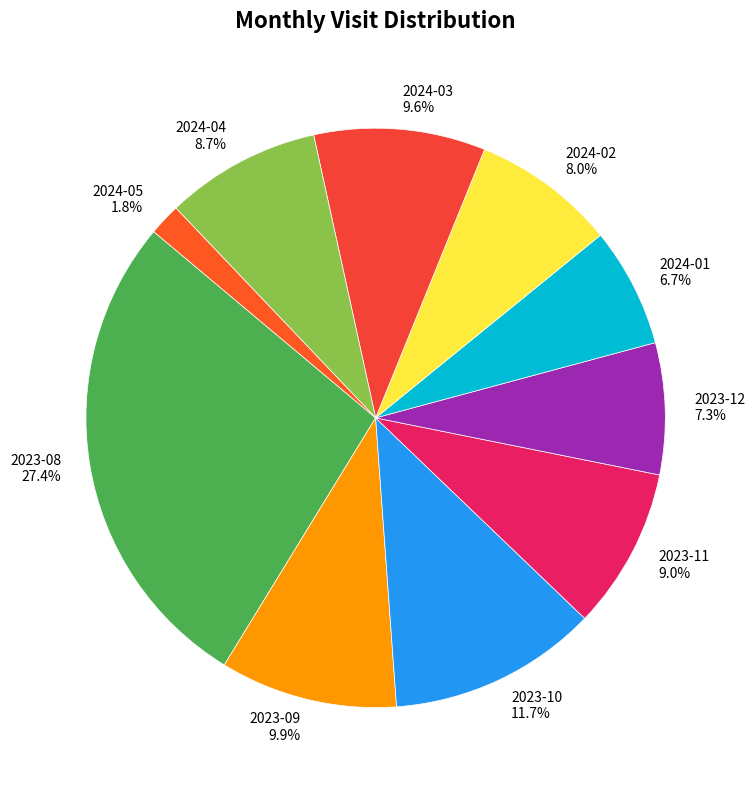

How much of the chart is everything except 2024-04?

91.3%